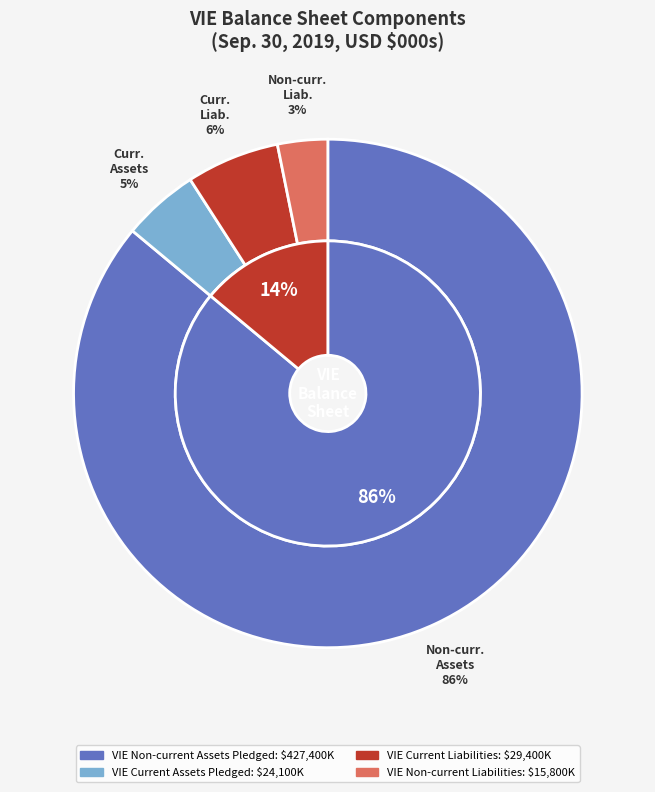

What is the largest slice in the pie chart?

VIE Non-current Assets Pledged